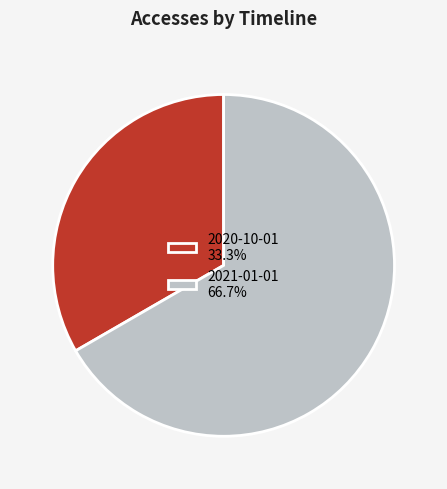

The 2021-01-01 slice represents 78% of the pie. True or false?

False